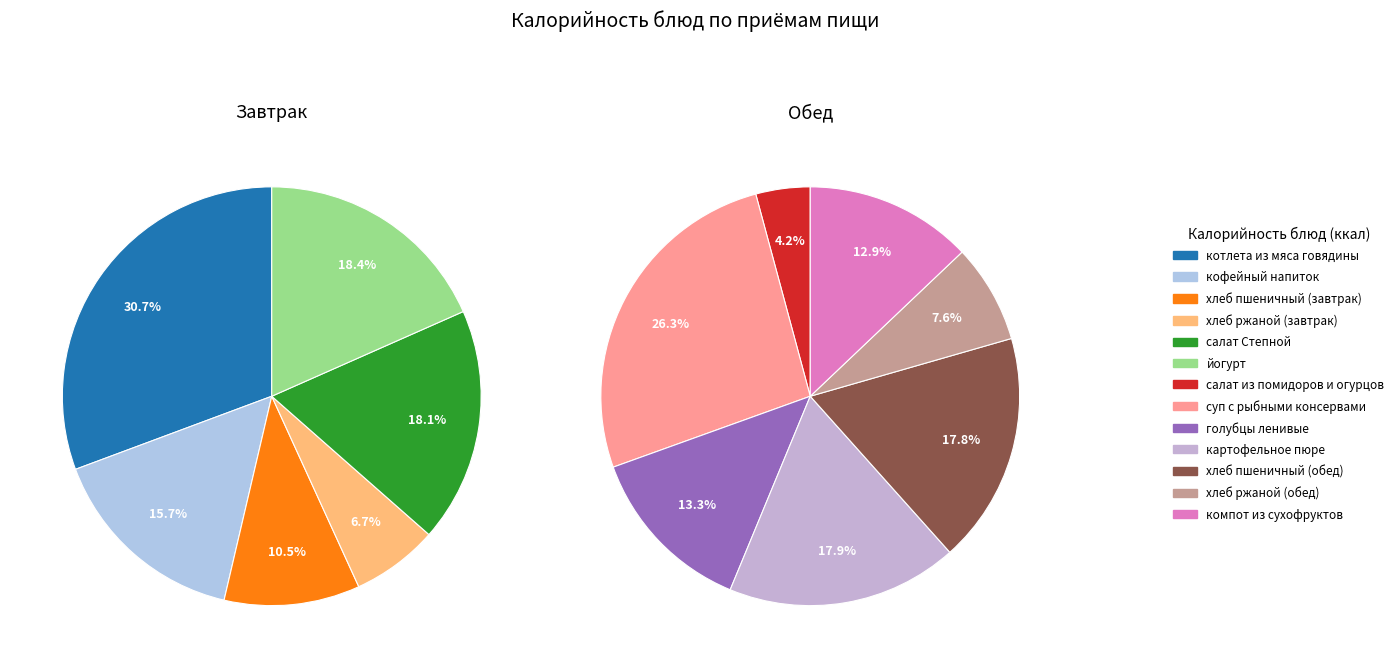

Does котлета из мяса говядины represent more than half of the total?

No